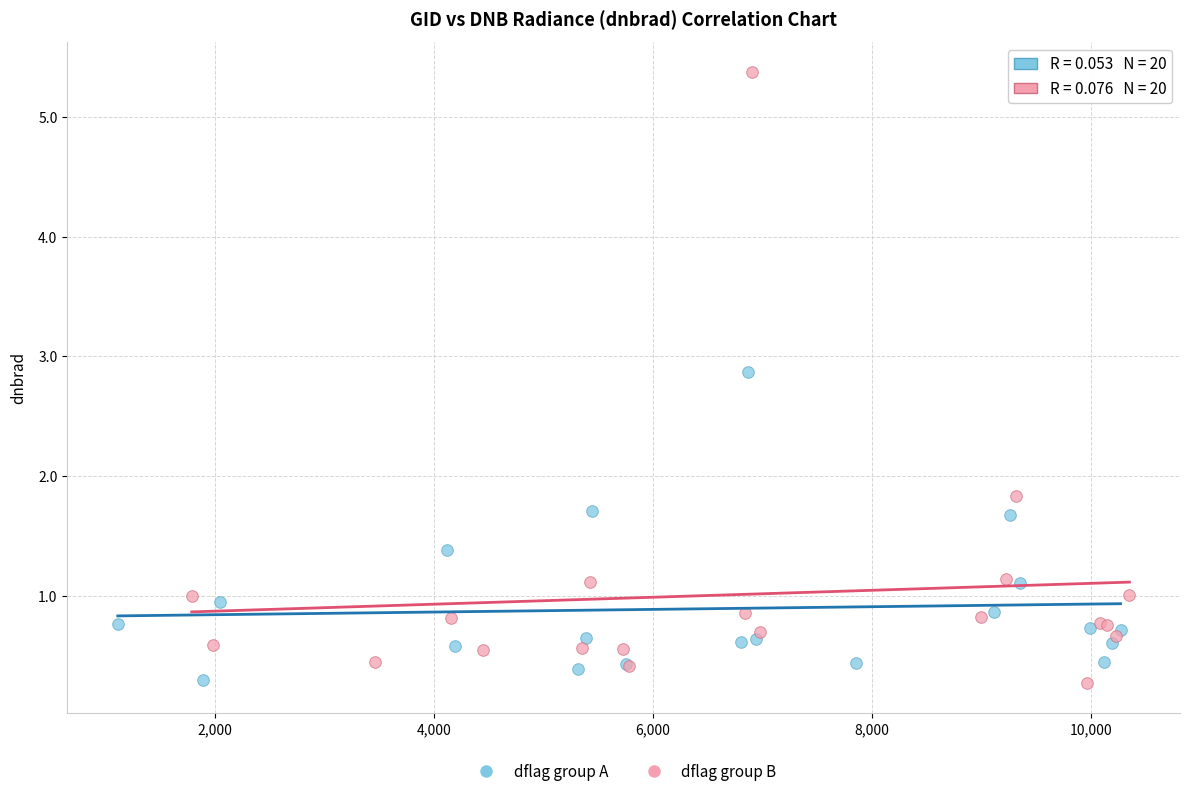

Which series contains the highest Y value?

dflag group B